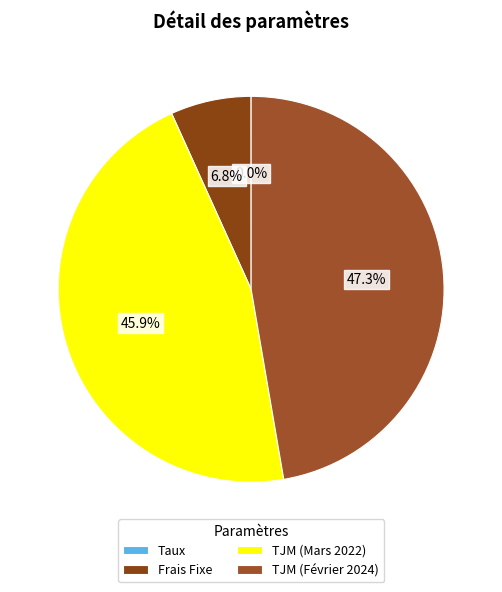

To the nearest percent, what is the difference between the largest and smallest slice percentages?

47%